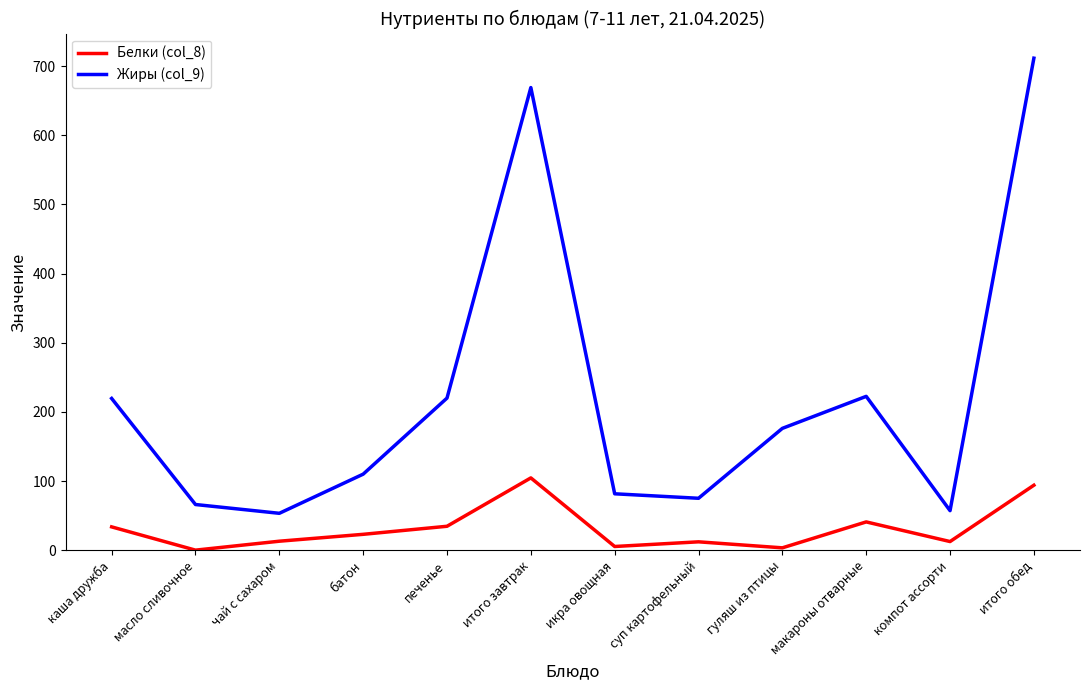

Which category has the highest value in the Белки (col_8) series?

итого завтрак